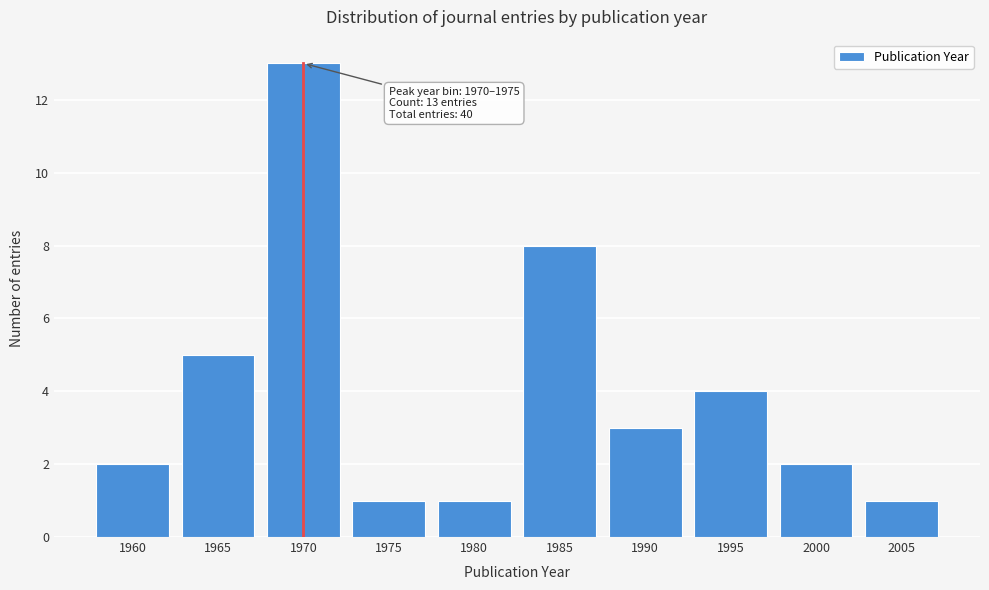

Reading left to right, what are all the values shown in this chart?

2	5	13	1	1	8	3	4	2	1